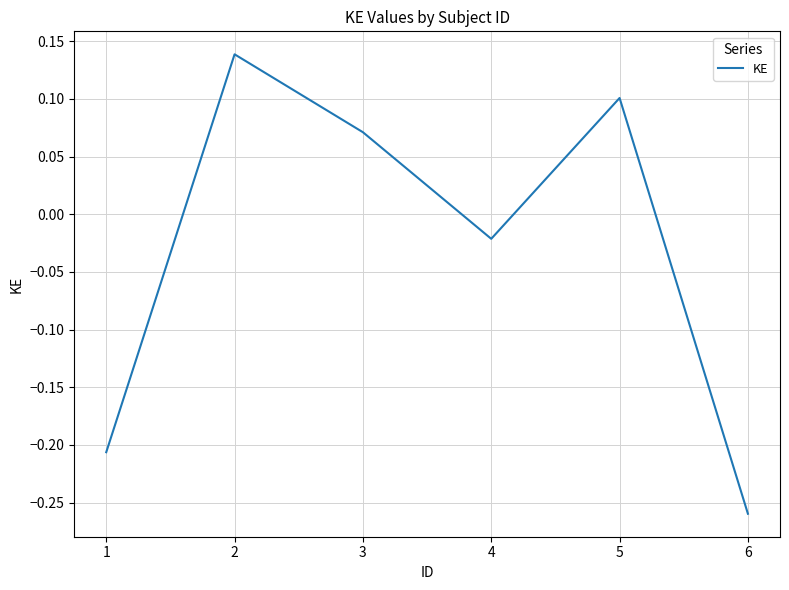

At which label does the data first exceed 0?

2